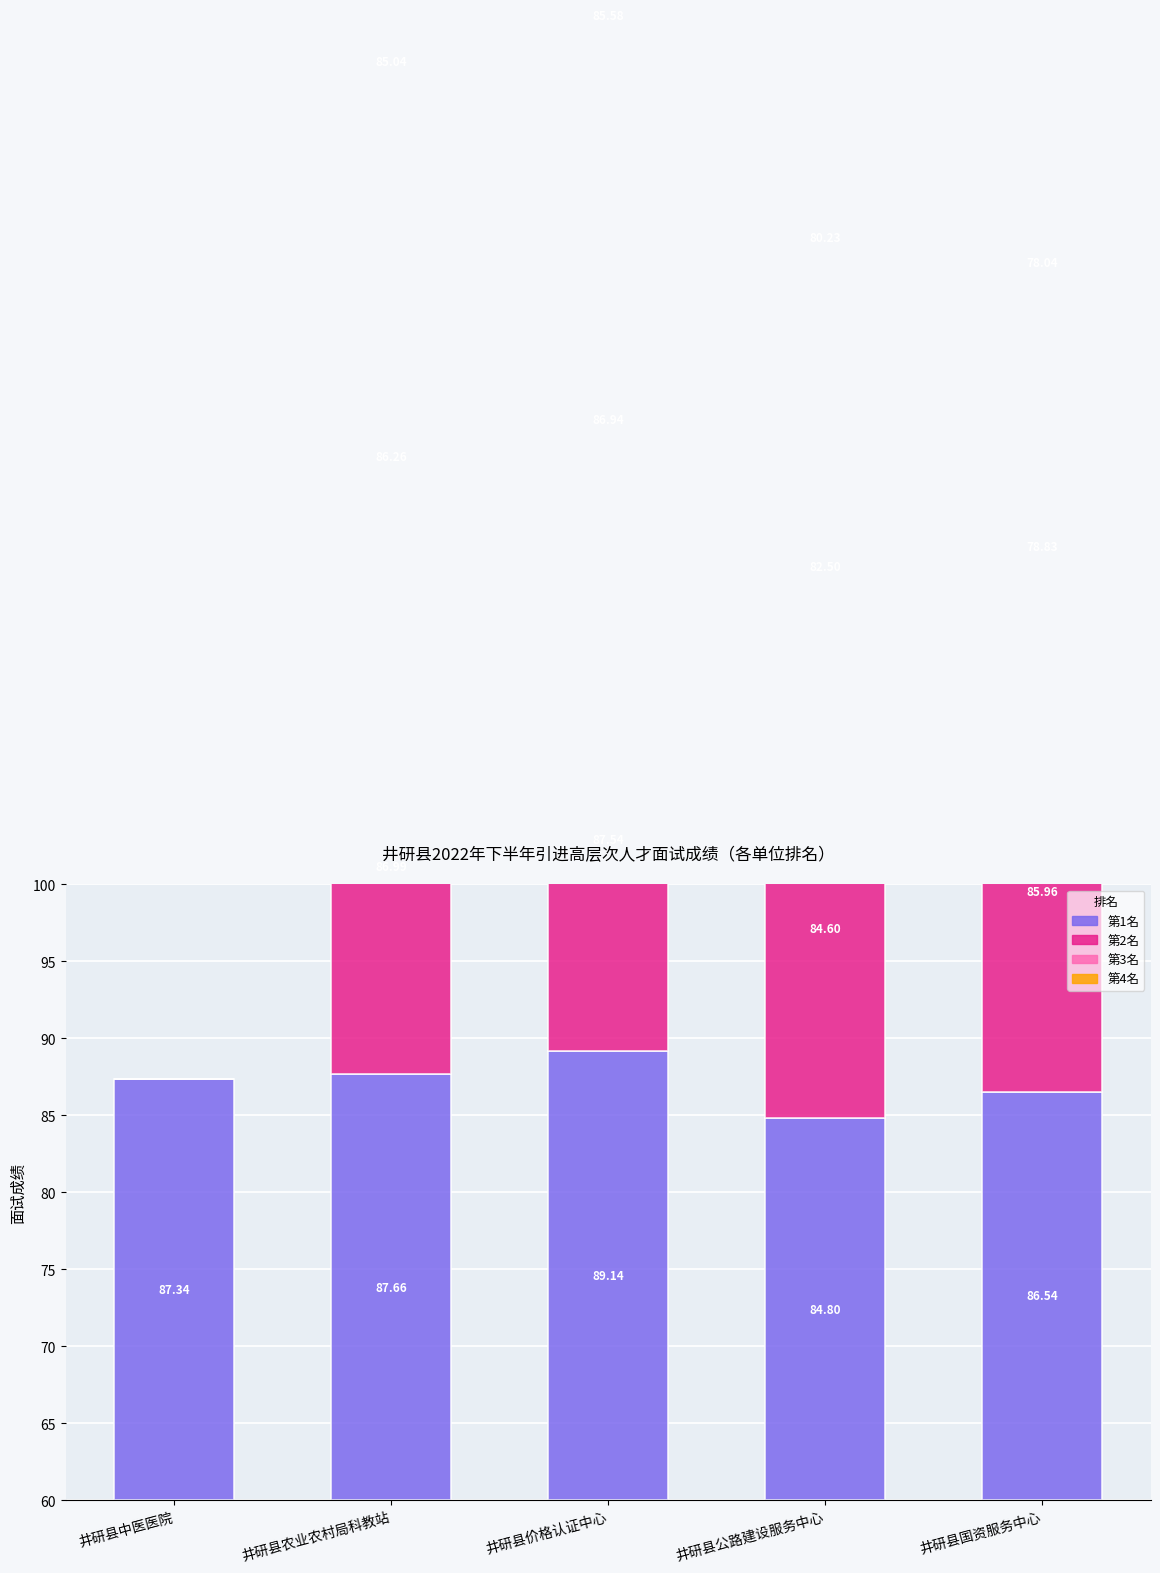

Count the number of categories in the chart.

5